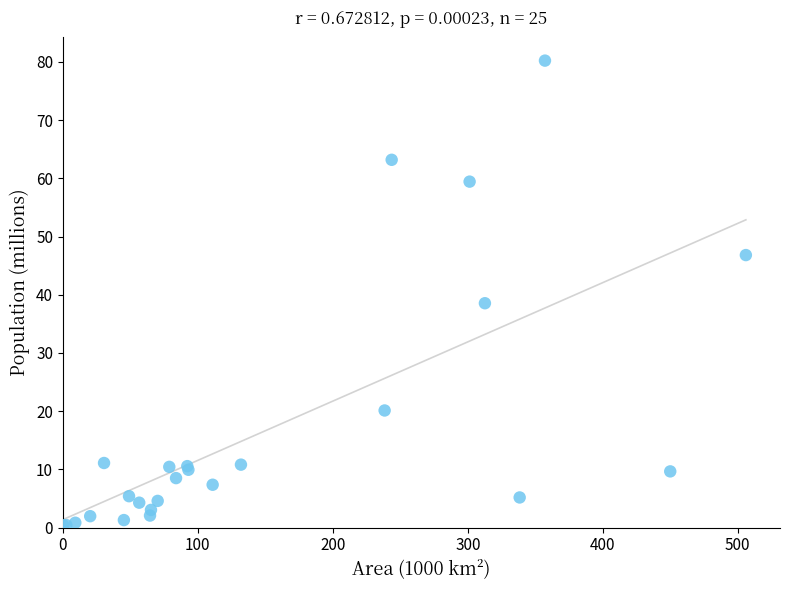

What Y value in the scatter plot is closest to 40?

38.5